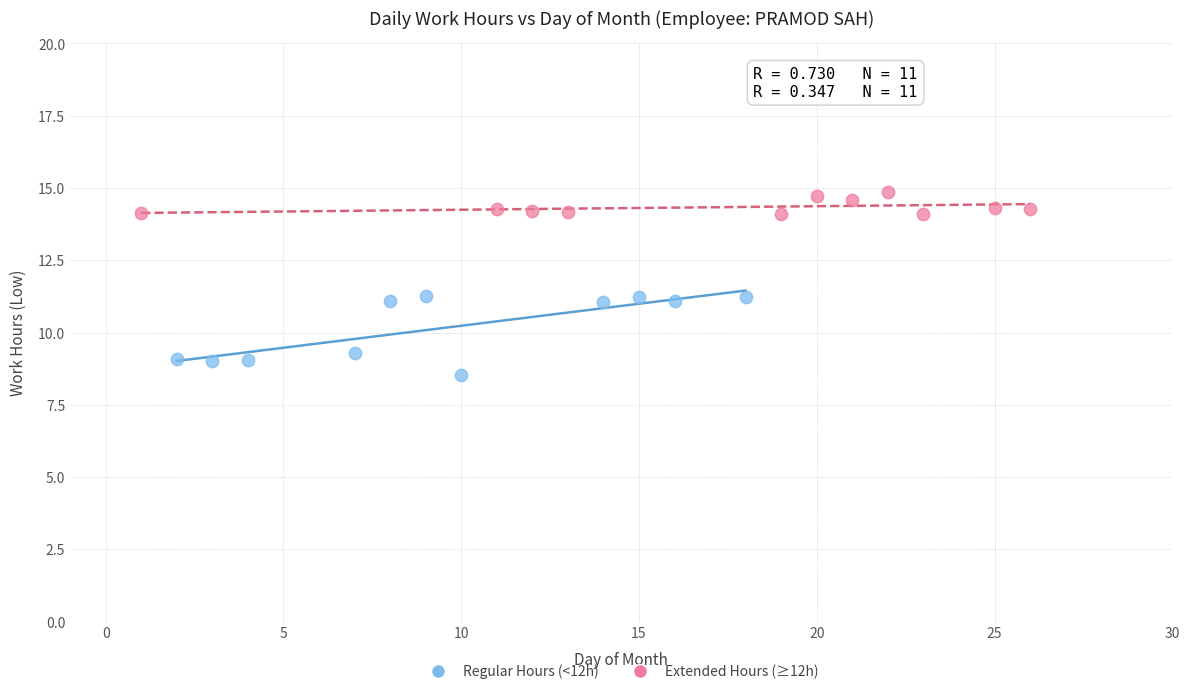

Which series contains the highest Y value?

Extended Hours (≥12h)